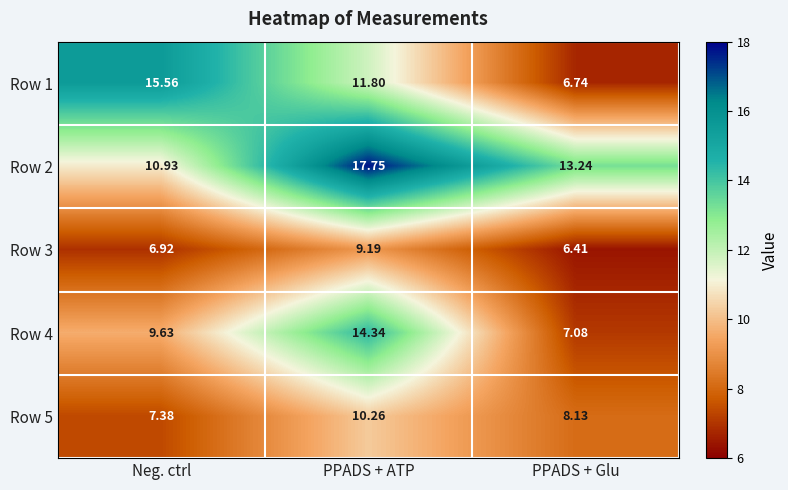

Rank the categories by Row 3 value from lowest to highest.

PPADS + Glu, Neg. ctrl, PPADS + ATP